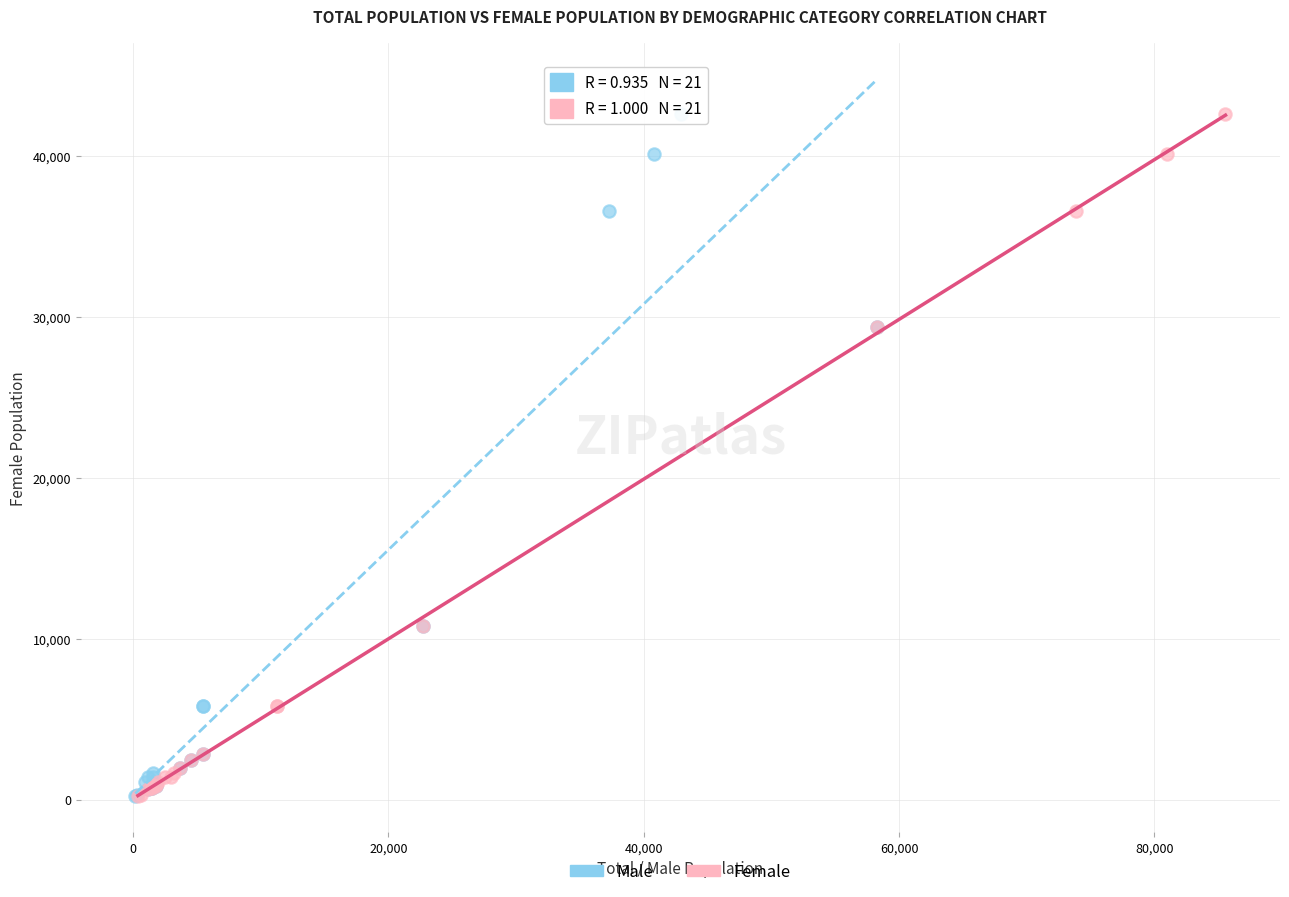

What are all the series names shown in the legend?

Male, Female